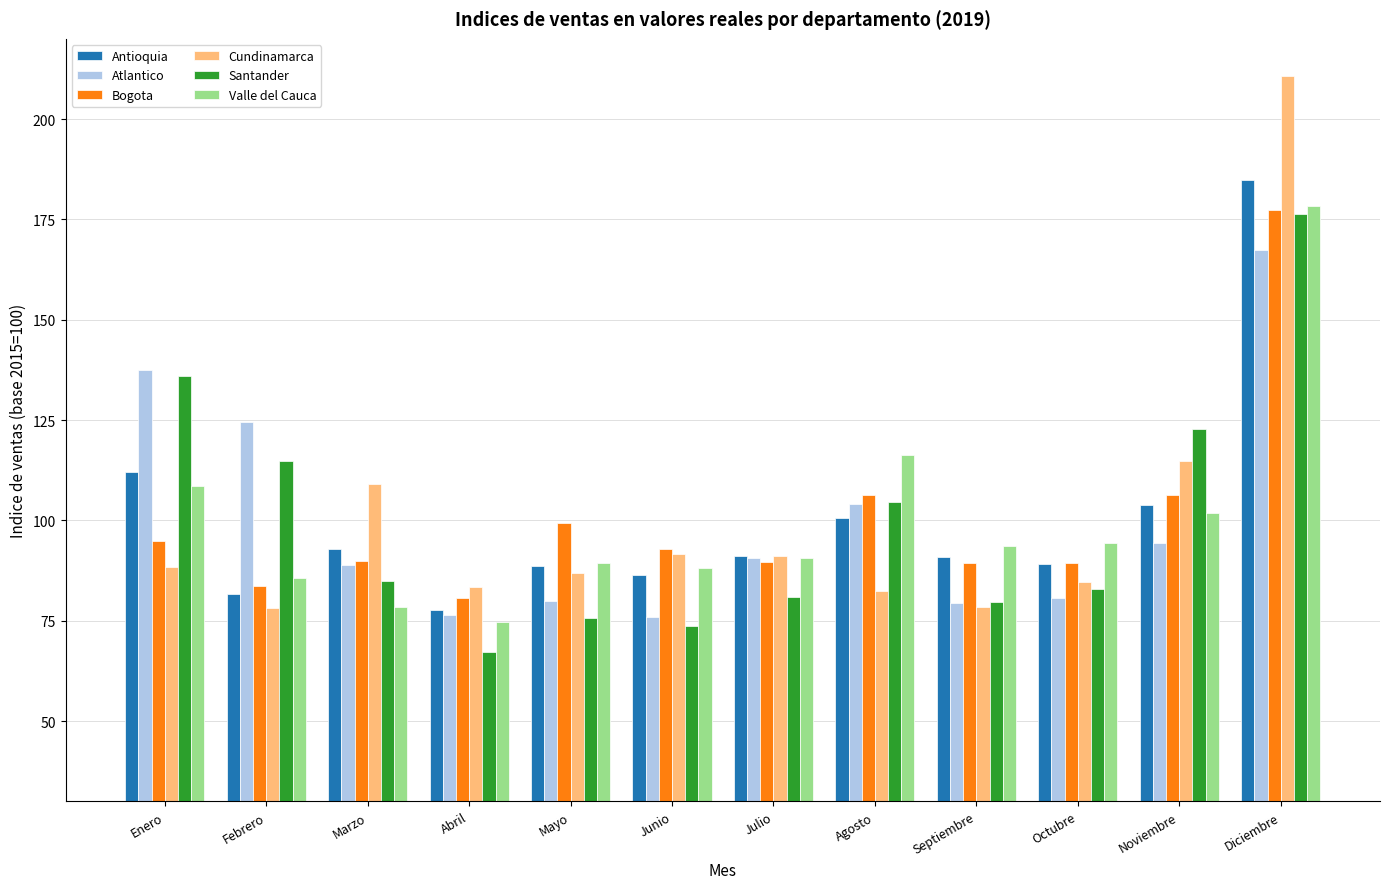

The value of Antioquia at Abril is 77.6. True or false?

True